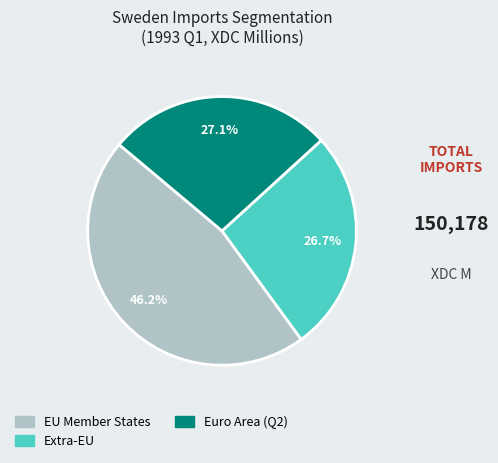

Between EU Member States and Extra-EU, which is larger?

EU Member States